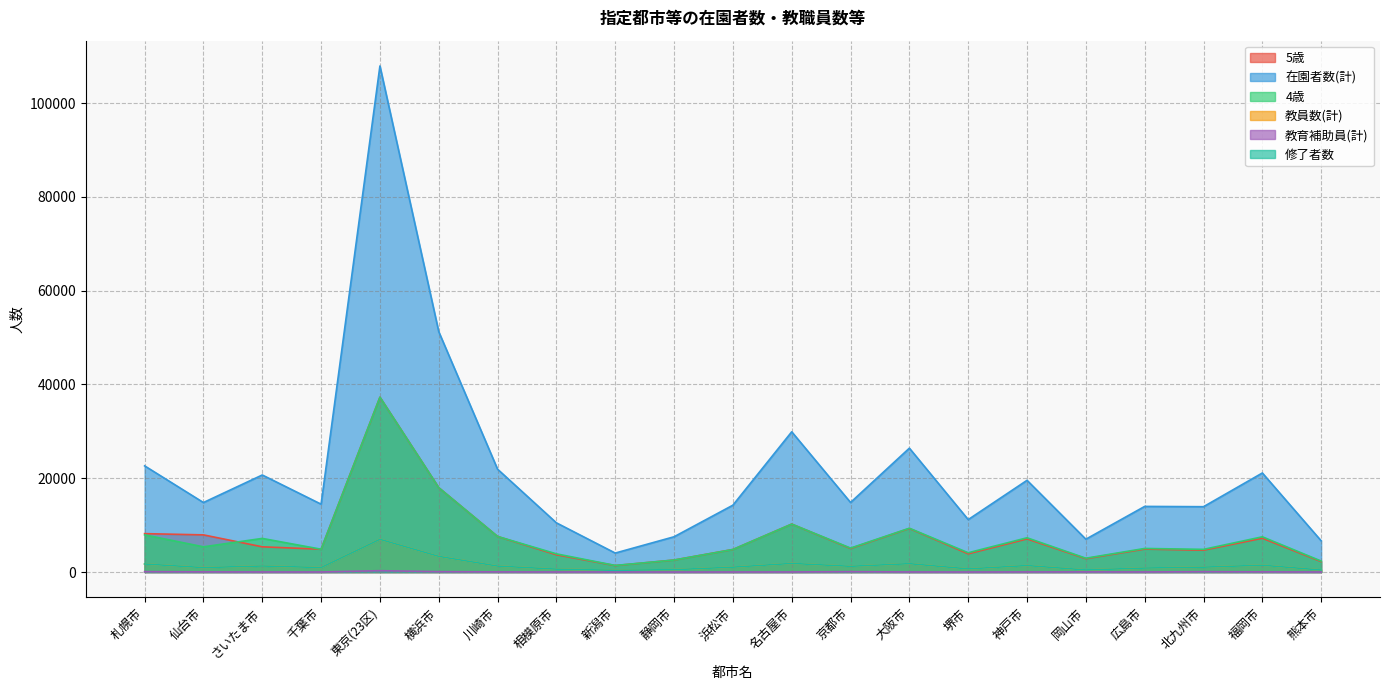

Which series has the largest range (max minus min)?

在園者数(計)